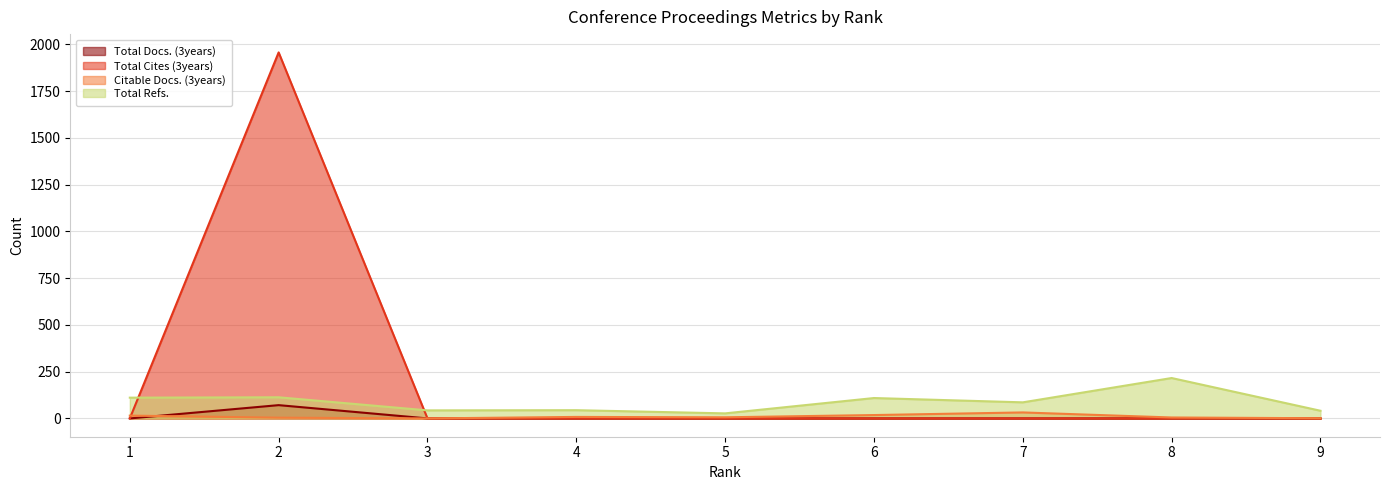

What value does the Citable Docs. (3years) series have at 2, to the nearest 5?

5